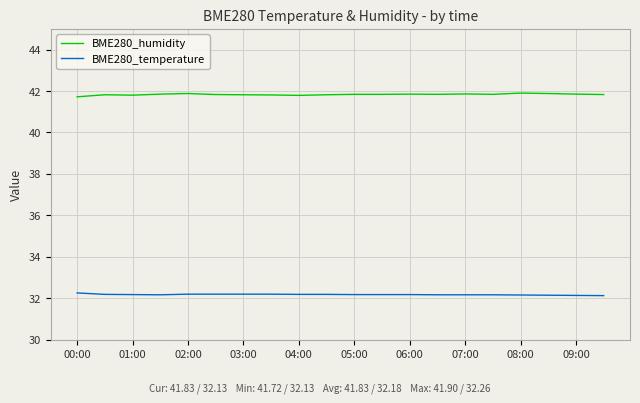

Rank the series by their maximum value, from lowest to highest.

BME280_temperature, BME280_humidity